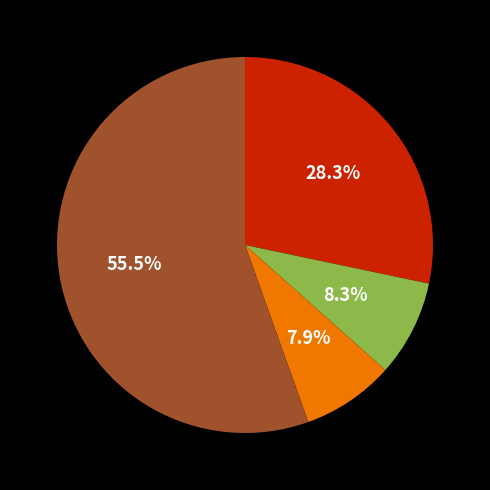

To the nearest percent, what is the average slice percentage?

25%